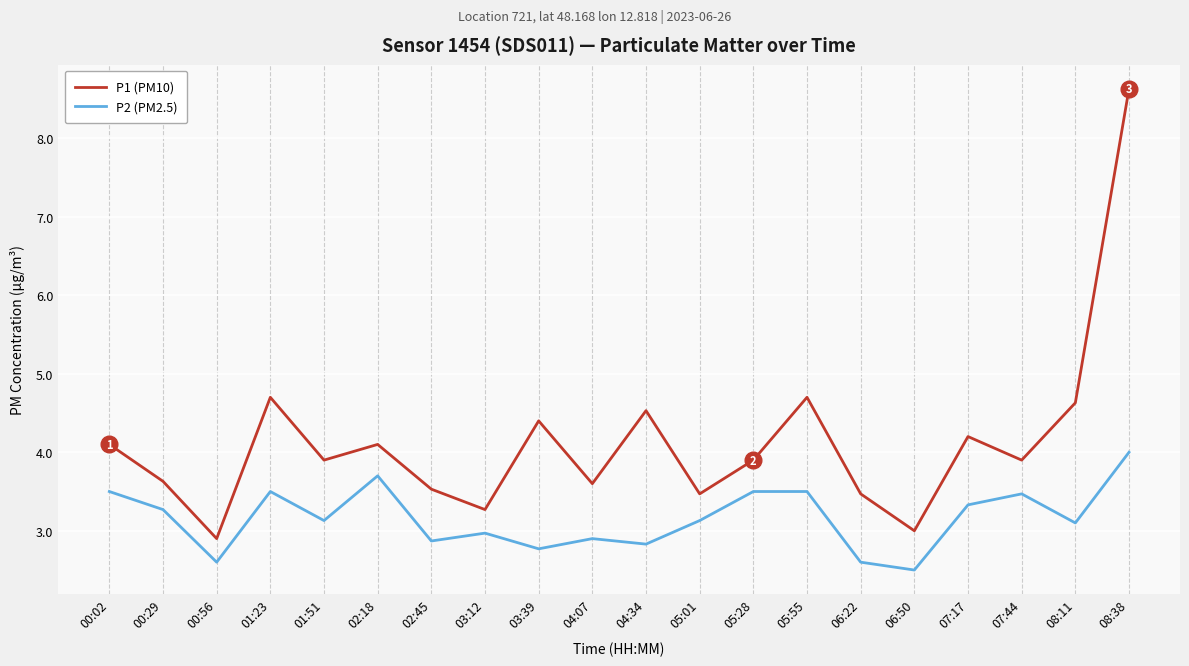

Is it true that P1 (PM10) equals 4.6 at 08:11?

True